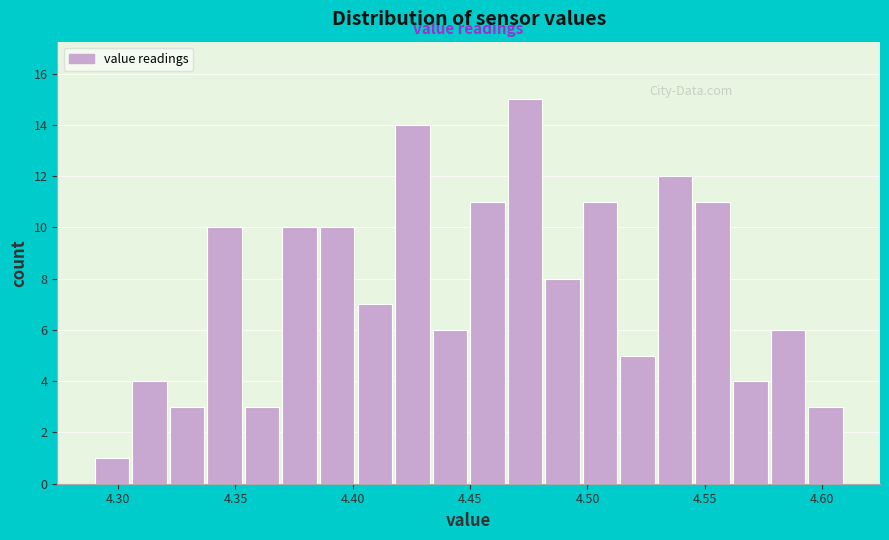

Around what value on the x-axis is the tallest bar? Give the approximate position of its centre, as read against the axis.

4.475